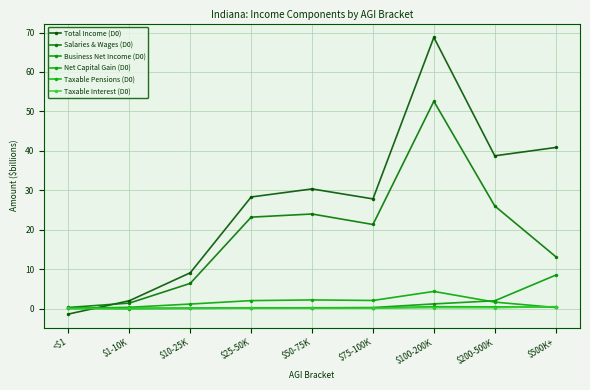

Where is Business Net Income (D0) nearest to the value 4?

$200-500K